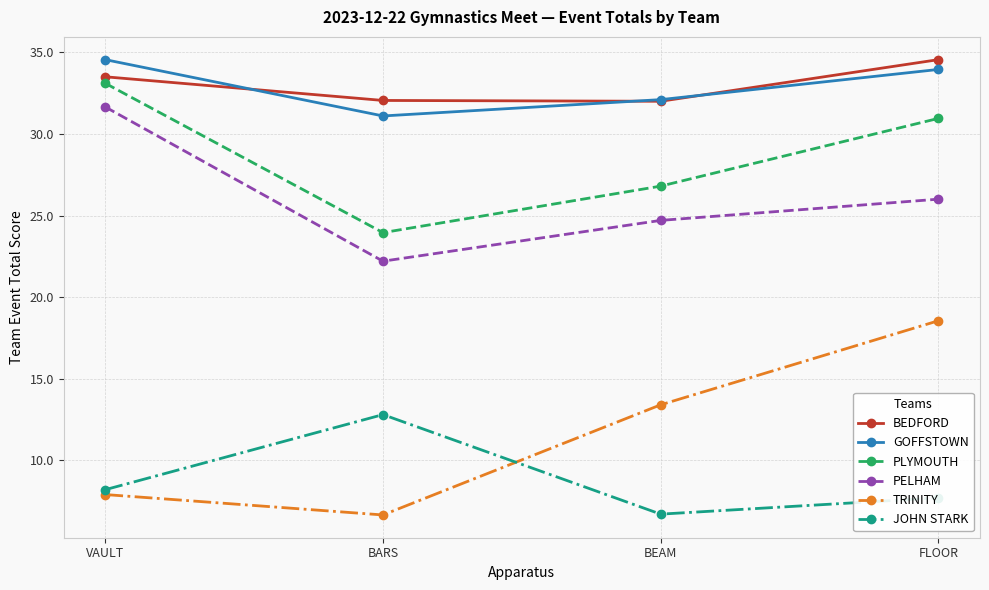

True or false: BEDFORD and PELHAM intersect in this chart.

False